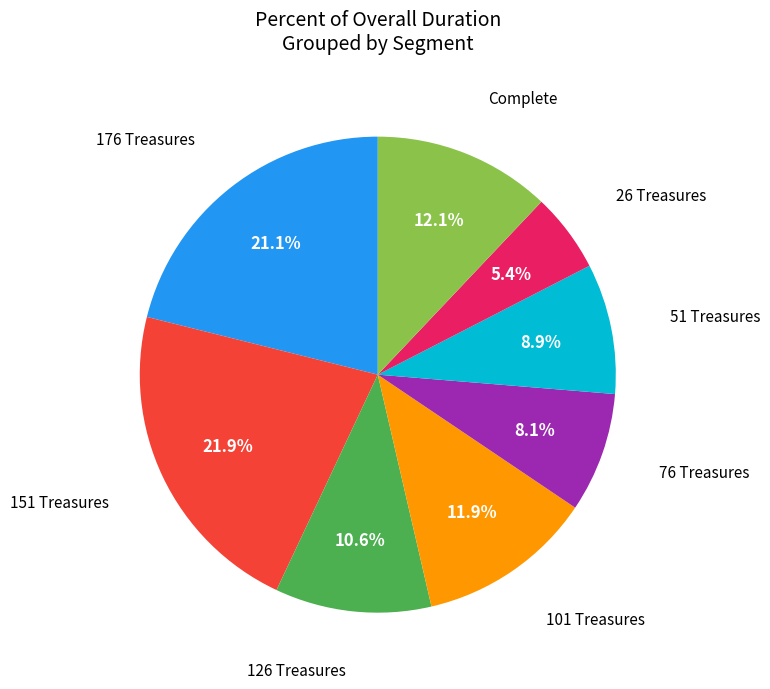

Does any single category account for the majority?

No